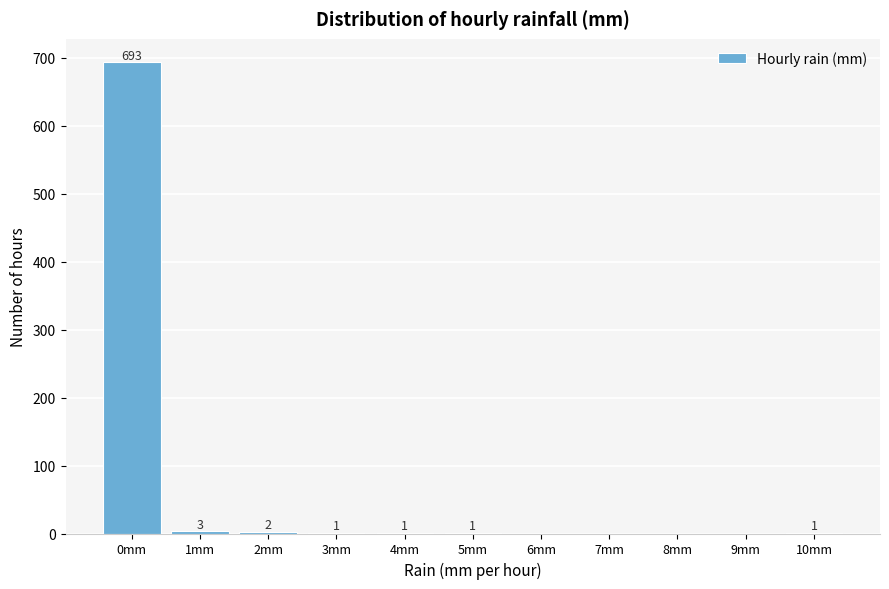

Reading left to right, what are all the values shown in this chart?

0mm=693	1mm=3	2mm=2	3mm=1	4mm=1	5mm=1	6mm=0	7mm=0	8mm=0	9mm=0	10mm=1